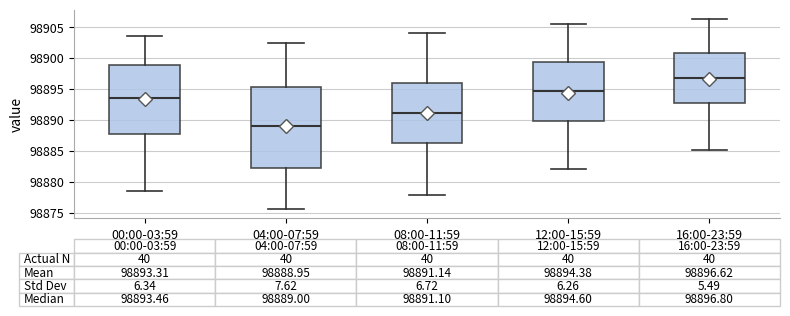

Which box is the tallest, from its lower edge to its upper edge?

04:00-07:59